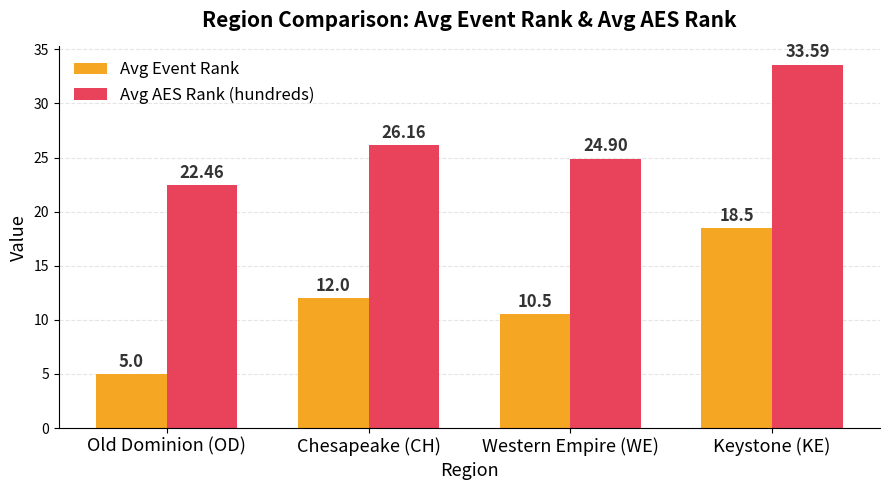

At which category is the sum across all series the highest?

Keystone (KE)